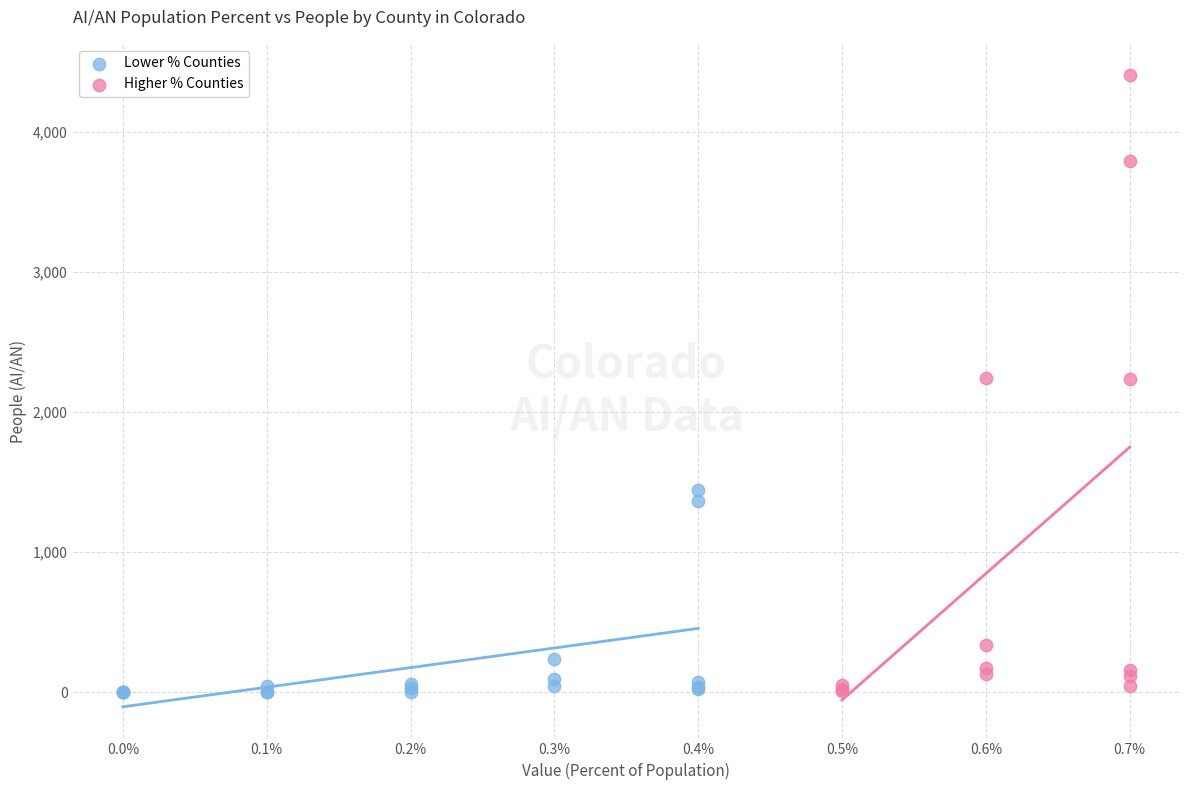

Which series has the widest spread of Y values?

Higher % Counties